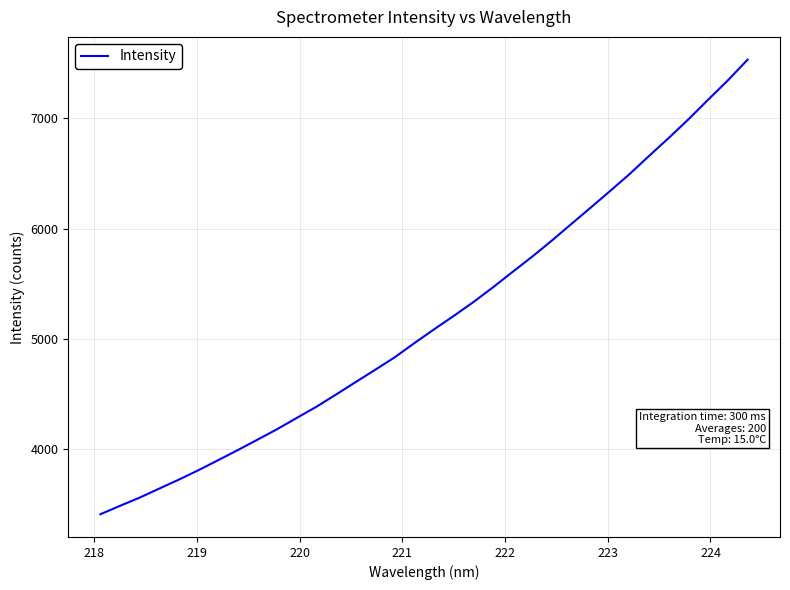

What is the difference between the maximum and minimum values?

4122.0